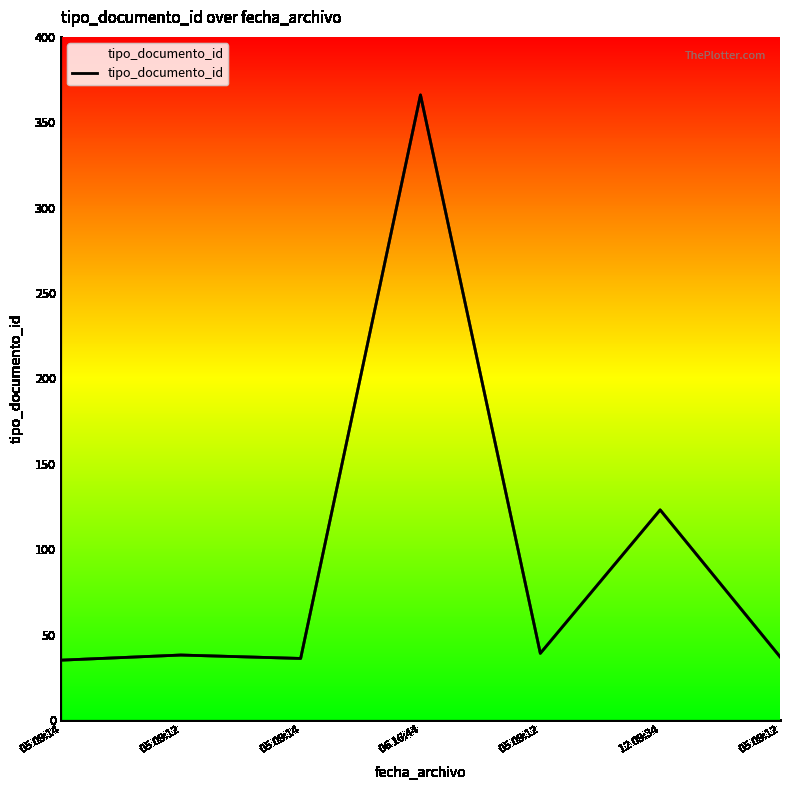

Approximately how many times larger is the value at 05 09:14 compared to 05 09:12?

0.9